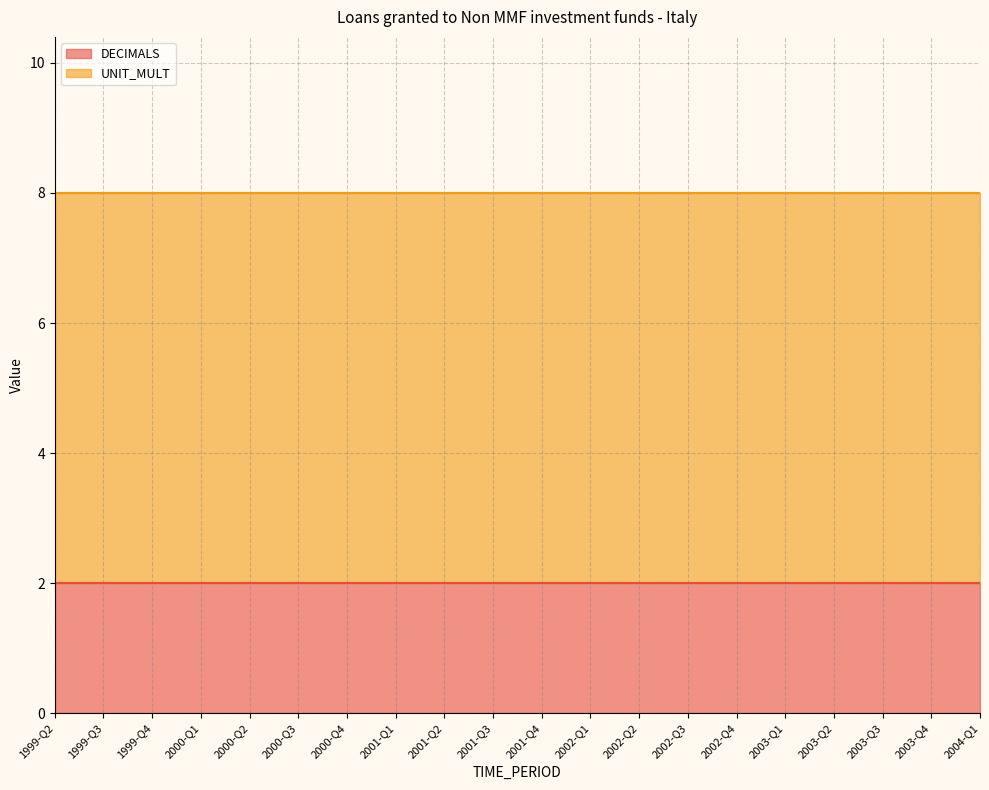

What is the label of the 3rd point from the left?

1999-Q4